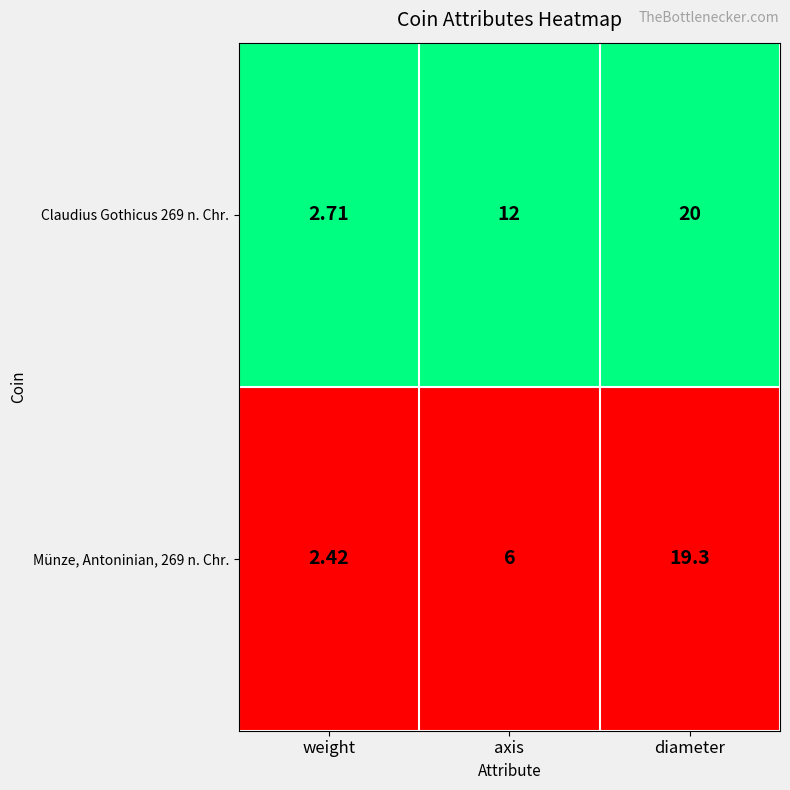

At which category does the chart reach its peak across all series?

diameter